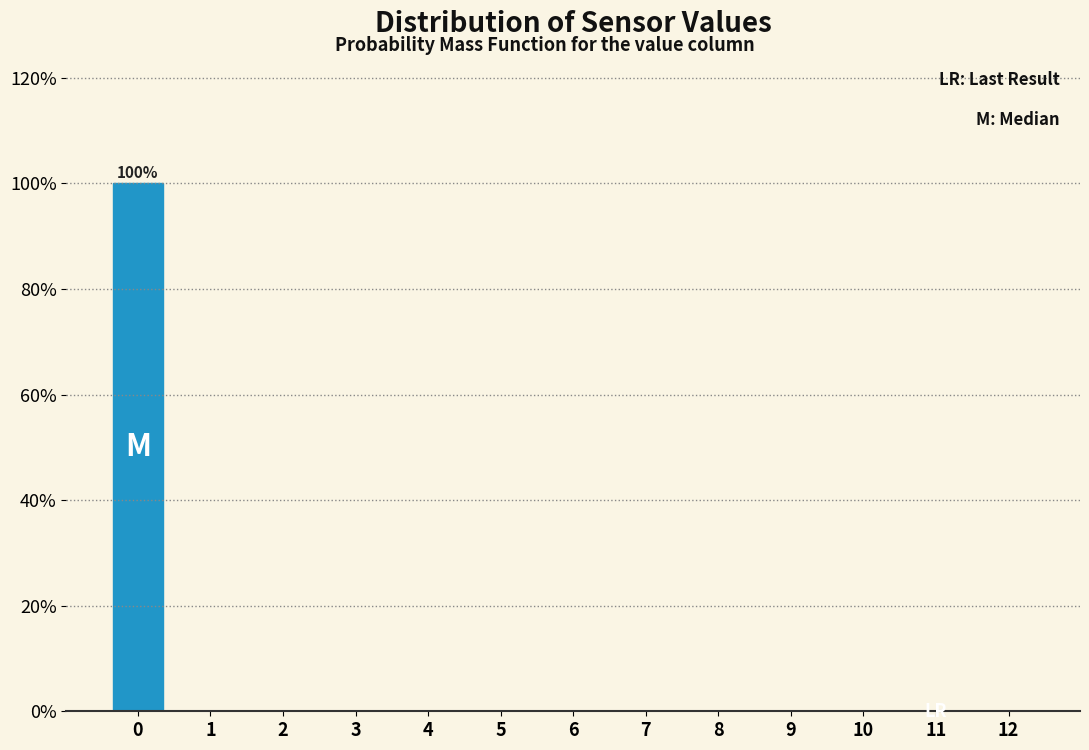

Reading left to right, extract all data points from this chart.

0=100	1=0	2=0	3=0	4=0	5=0	6=0	7=0	8=0	9=0	10=0	11=0	12=0